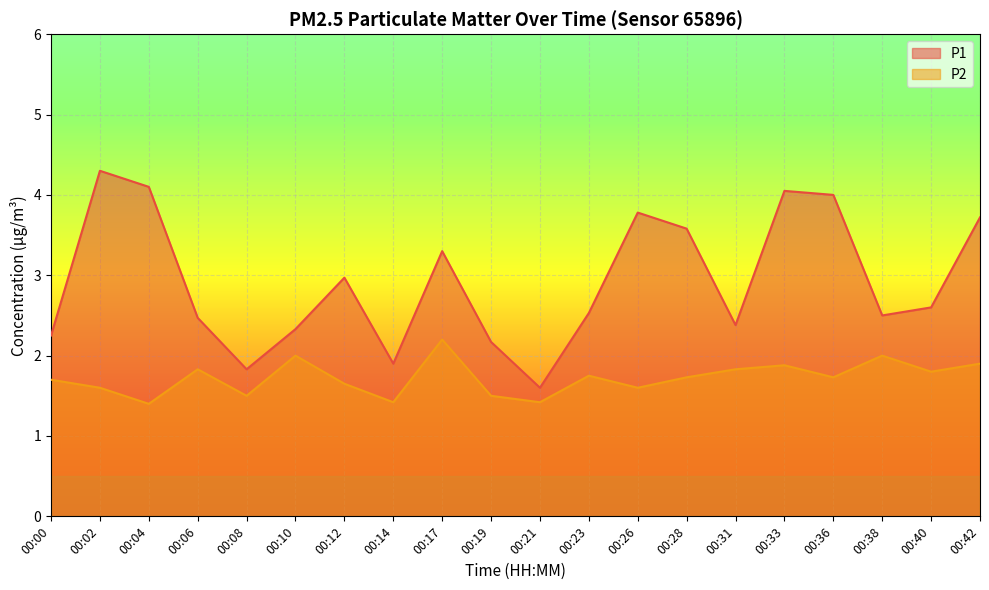

How many interior local valleys does the P1 series have?

5